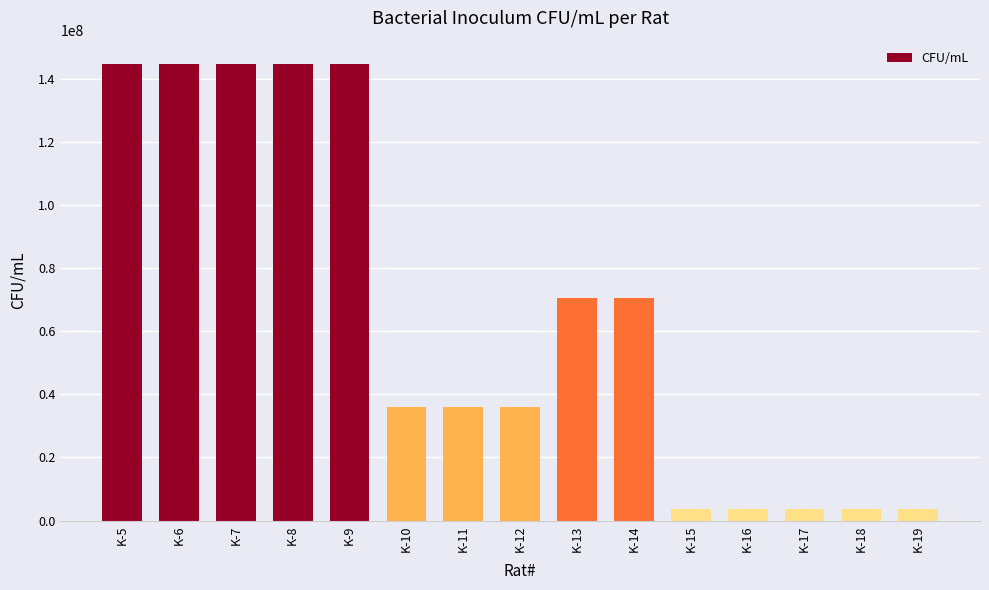

What is the ratio of the value at K-9 to the value at K-8?

1.0